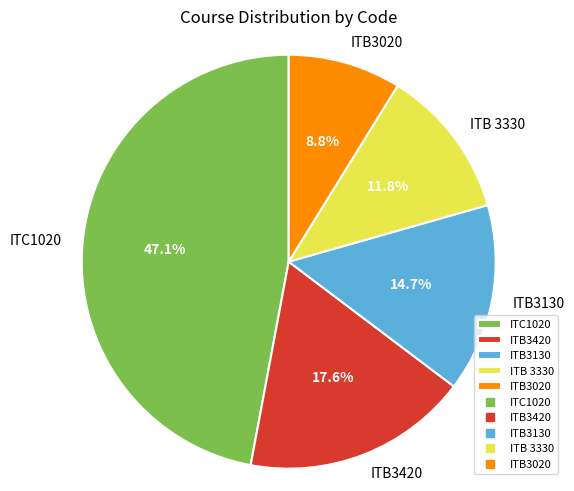

Rank the categories by value from lowest to highest.

ITB3020, ITB 3330, ITB3130, ITB3420, ITC1020